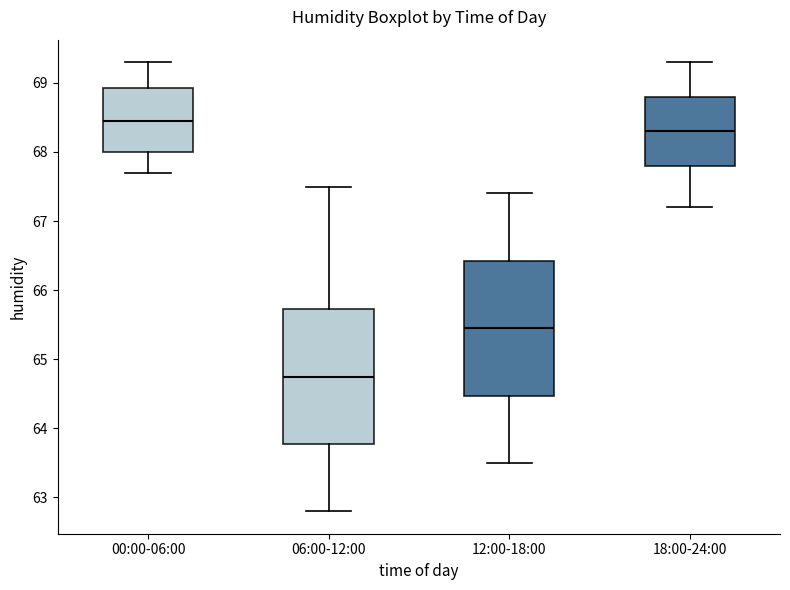

Reading left to right, transcribe this box plot: for each box, give where its median line is, the range the box spans, and where its two whiskers end, as read against the y-axis. The values are not printed on the chart, so give them approximately, as read against the axis.

00:00-06:00: median 68.5, box 68.0 to 68.9, whiskers 67.7 to 69.3
06:00-12:00: median 64.8, box 63.8 to 65.7, whiskers 62.8 to 67.5
12:00-18:00: median 65.5, box 64.5 to 66.4, whiskers 63.5 to 67.4
18:00-24:00: median 68.3, box 67.8 to 68.8, whiskers 67.2 to 69.3